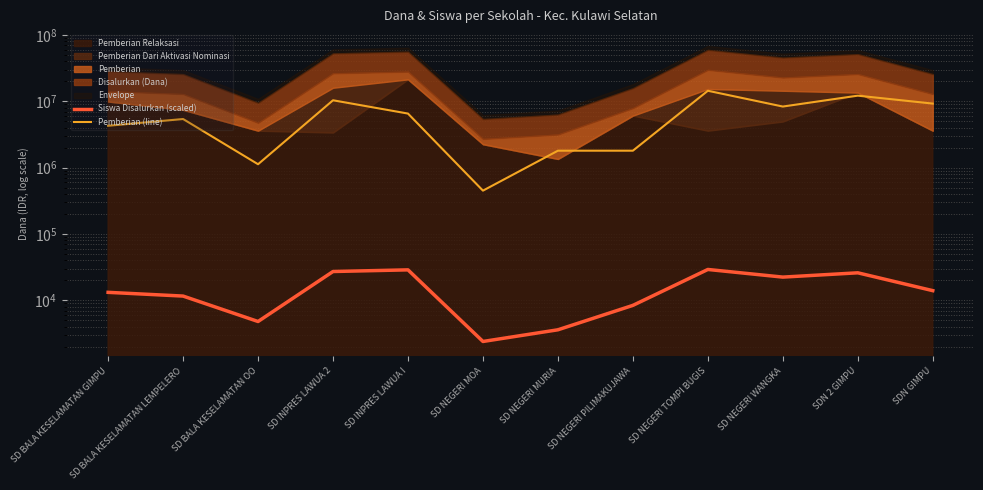

Which series has the widest spread of values?

Pemberian (line)